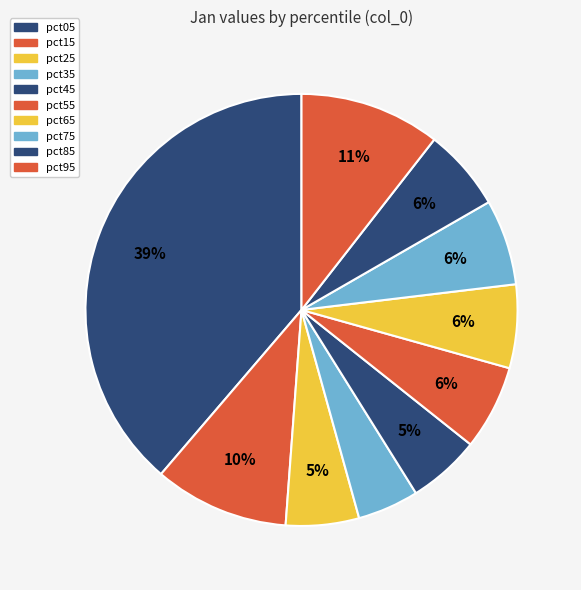

How many segments does this pie chart have?

10